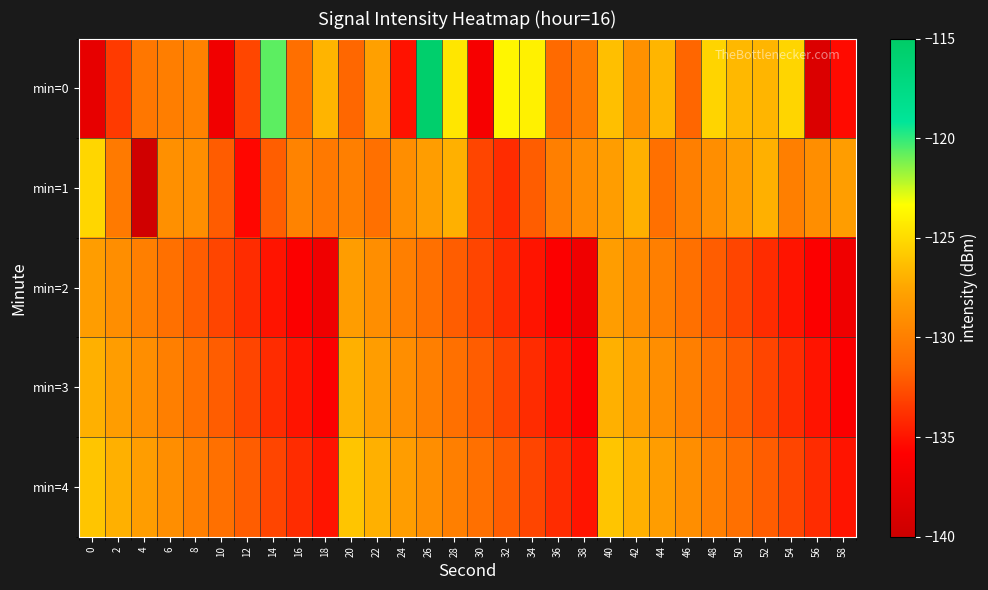

Reading left to right, list all the values displayed in this chart.

min=0: 0=-137.7	2=-133.4	4=-130.5	6=-130.1	8=-129.8	10=-137.0	12=-133.0	14=-120.7	16=-131.1	18=-126.8	20=-131.6	22=-127.8	24=-135.0	26=-115.6	28=-124.5	30=-136.5	32=-123.7	34=-123.9	36=-131.4	38=-130.2	40=-126.3	42=-128.8	44=-126.7	46=-131.6	48=-125.3	50=-126.6	52=-126.7	54=-125.3	56=-138.7	58=-135.4
min=1: 0=-125.2	2=-130.3	4=-139.6	6=-128.9	8=-129.1	10=-132.1	12=-135.5	14=-132.0	16=-129.7	18=-130.4	20=-130.0	22=-131.0	24=-129.0	26=-128.0	28=-127.0	30=-133.0	32=-134.0	34=-132.0	36=-130.0	38=-129.0	40=-128.0	42=-127.0	44=-131.0	46=-130.0	48=-129.0	50=-128.0	52=-127.0	54=-130.0	56=-129.0	58=-128.0
min=2: 0=-128.0	2=-129.0	4=-130.0	6=-131.0	8=-132.0	10=-133.0	12=-134.0	14=-135.0	16=-136.0	18=-137.0	20=-128.0	22=-129.0	24=-130.0	26=-131.0	28=-132.0	30=-133.0	32=-134.0	34=-135.0	36=-136.0	38=-137.0	40=-128.0	42=-129.0	44=-130.0	46=-131.0	48=-132.0	50=-133.0	52=-134.0	54=-135.0	56=-136.0	58=-137.0
min=3: 0=-127.0	2=-128.0	4=-129.0	6=-130.0	8=-131.0	10=-132.0	12=-133.0	14=-134.0	16=-135.0	18=-136.0	20=-127.0	22=-128.0	24=-129.0	26=-130.0	28=-131.0	30=-132.0	32=-133.0	34=-134.0	36=-135.0	38=-136.0	40=-127.0	42=-128.0	44=-129.0	46=-130.0	48=-131.0	50=-132.0	52=-133.0	54=-134.0	56=-135.0	58=-136.0
min=4: 0=-126.0	2=-127.0	4=-128.0	6=-129.0	8=-130.0	10=-131.0	12=-132.0	14=-133.0	16=-134.0	18=-135.0	20=-126.0	22=-127.0	24=-128.0	26=-129.0	28=-130.0	30=-131.0	32=-132.0	34=-133.0	36=-134.0	38=-135.0	40=-126.0	42=-127.0	44=-128.0	46=-129.0	48=-130.0	50=-131.0	52=-132.0	54=-133.0	56=-134.0	58=-135.0